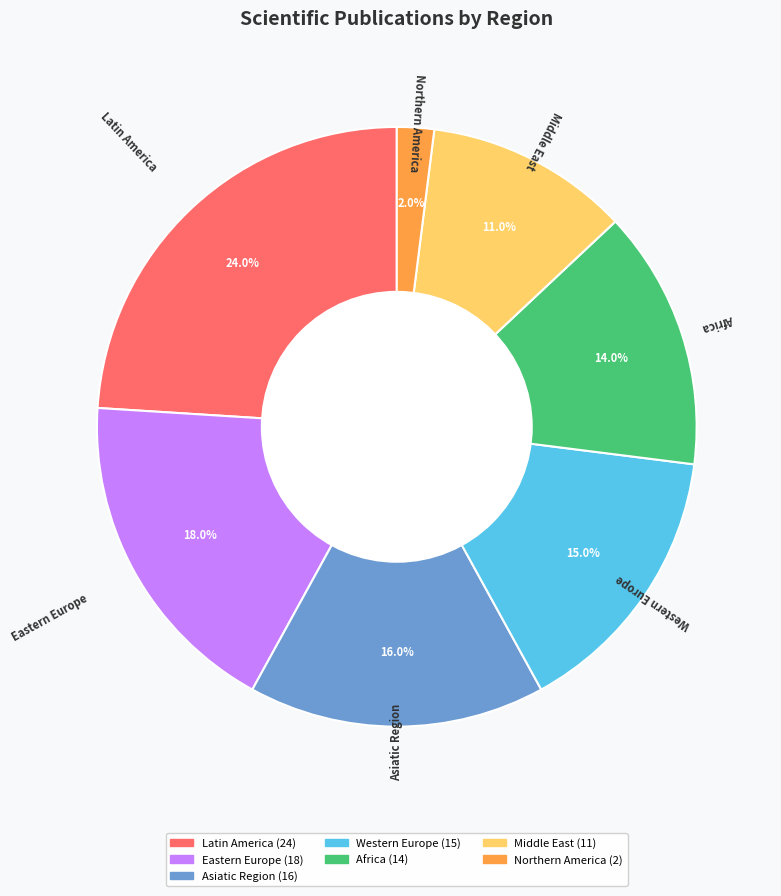

What percentage is the Asiatic Region slice, to the nearest percent?

16%